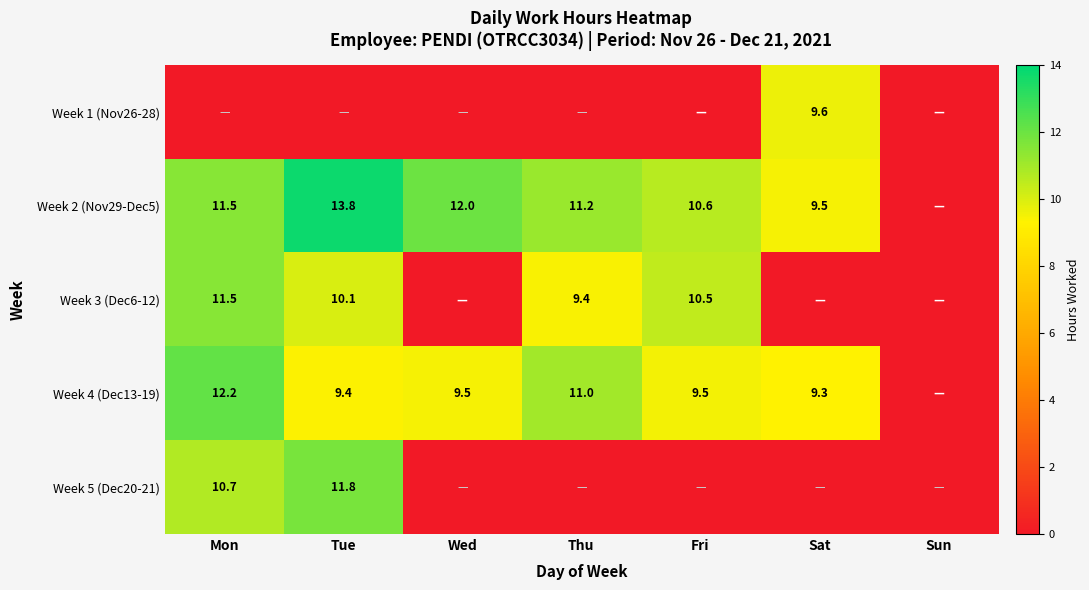

The value of Week 2 (Nov29-Dec5) at Sat is 9.5. True or false?

True